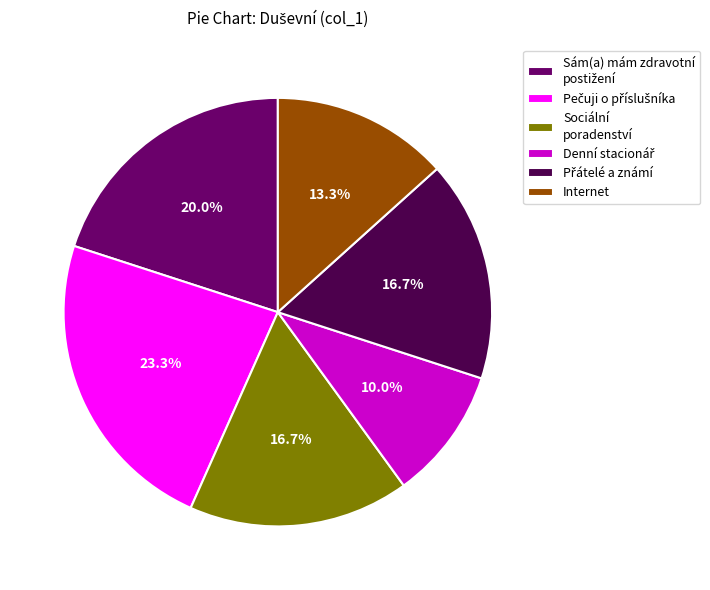

What portion of the pie excludes Sociální poradenství?

83.3%